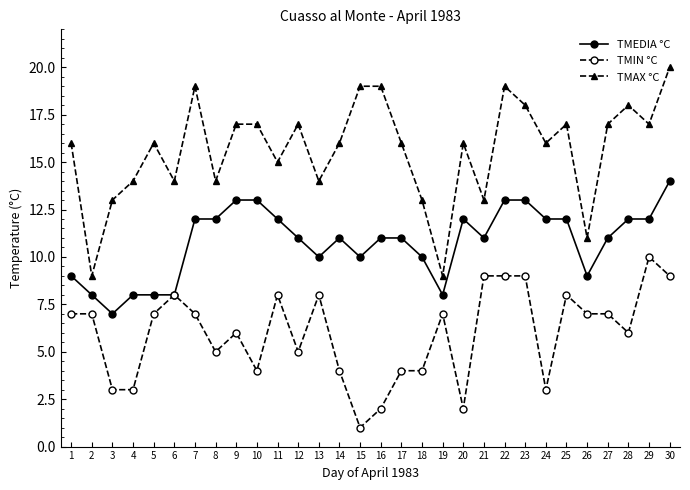

True or false: TMAX °C has more than 0 interior local peaks.

True